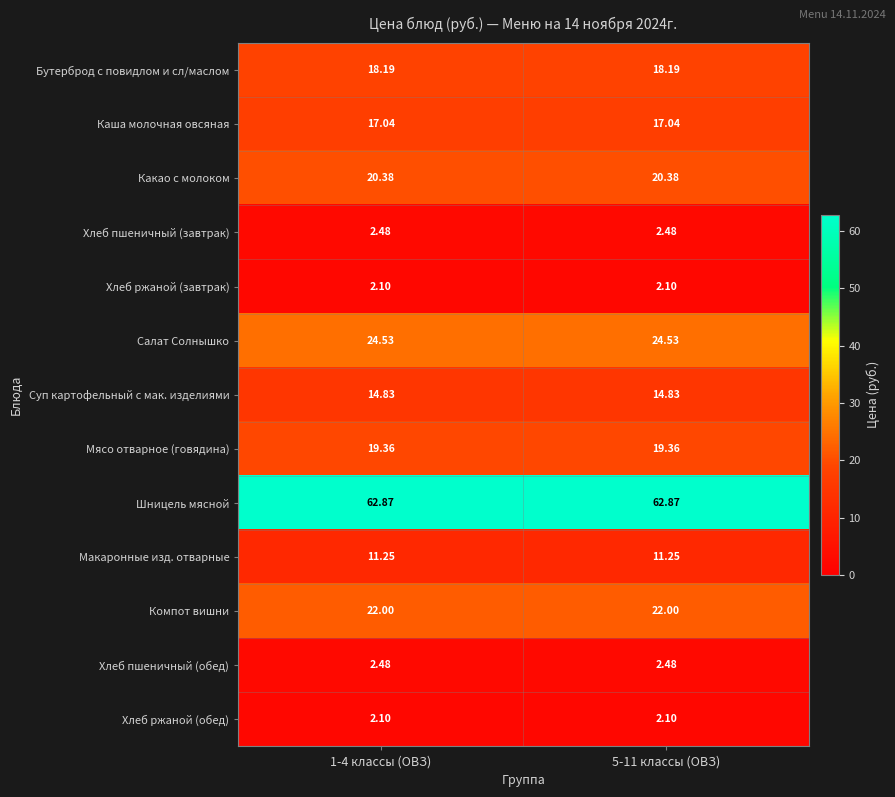

Which series has the largest total across all categories?

Шницель мясной